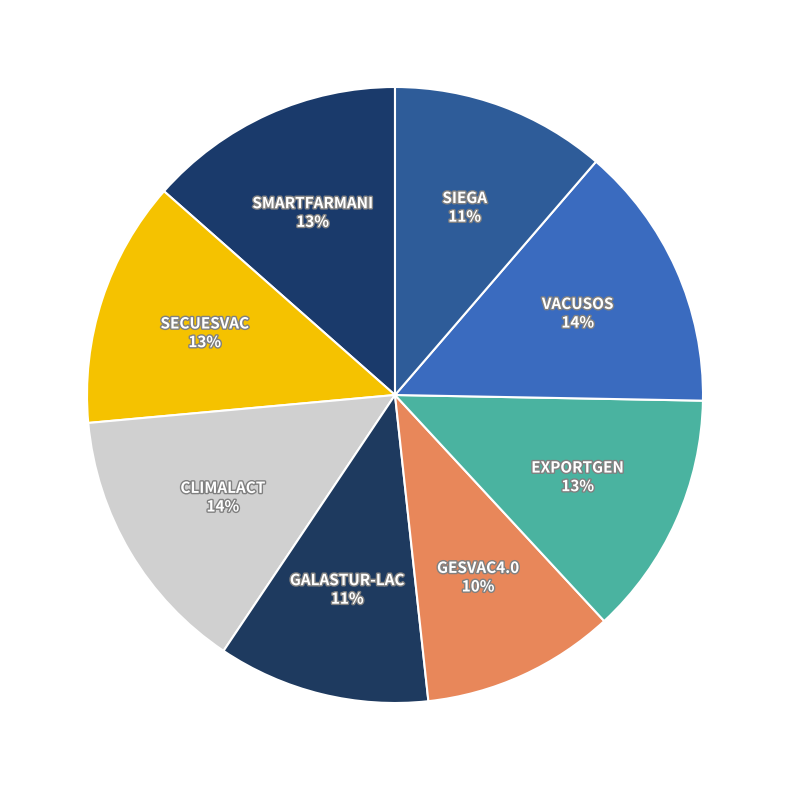

To the nearest percent, what portion does VACUSOS represent?

14%